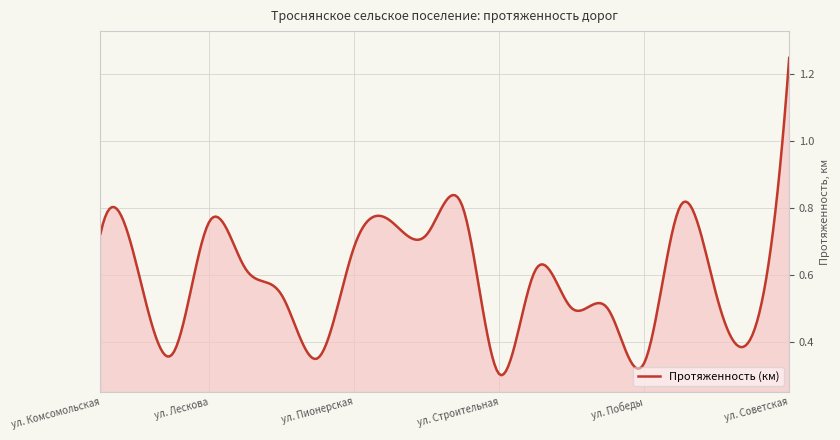

Which label corresponds to the largest value in the chart?

ул. Советская